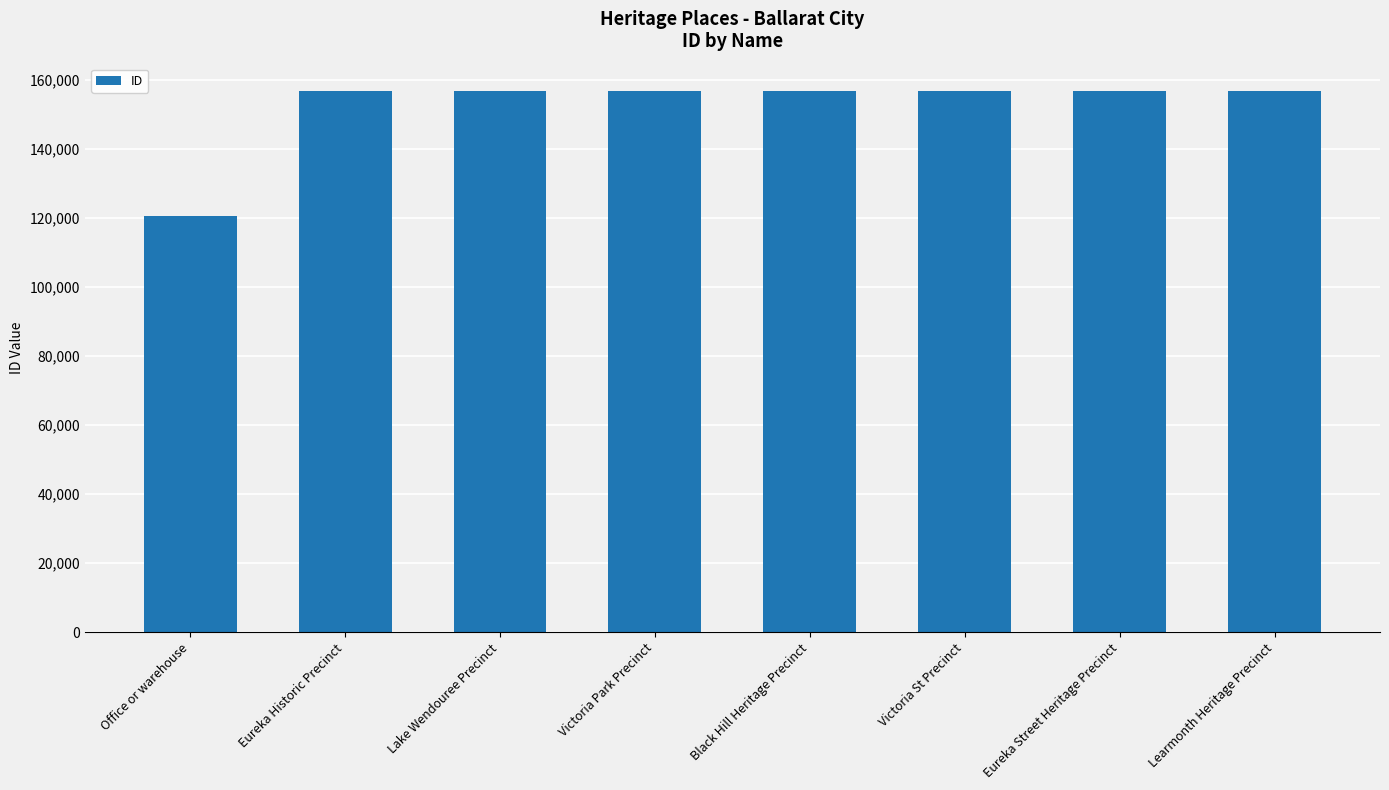

What is the change in value from Office or warehouse to Black Hill Heritage Precinct?

+36405